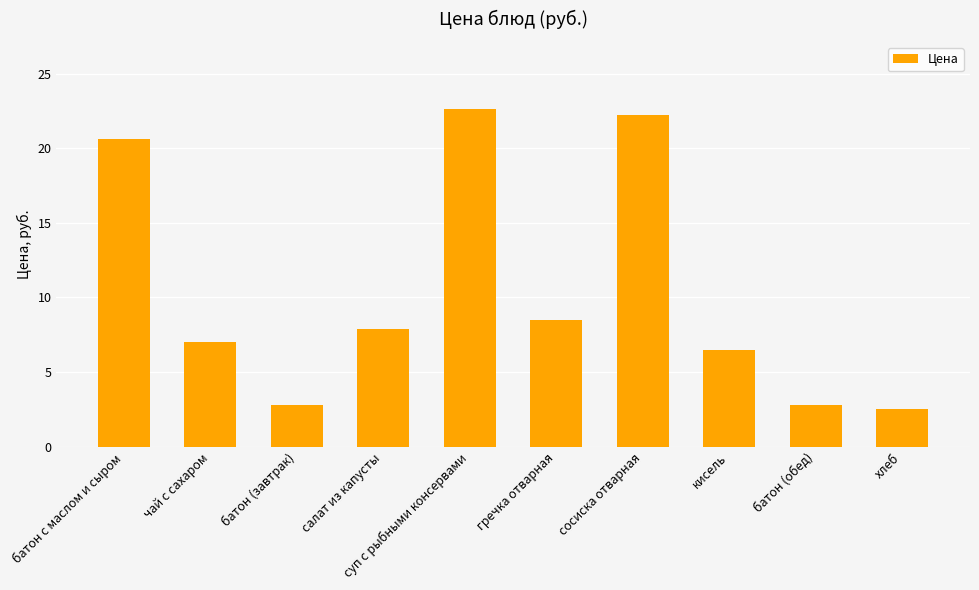

What is the difference between the values at батон с маслом и сыром and батон (завтрак)?

17.8